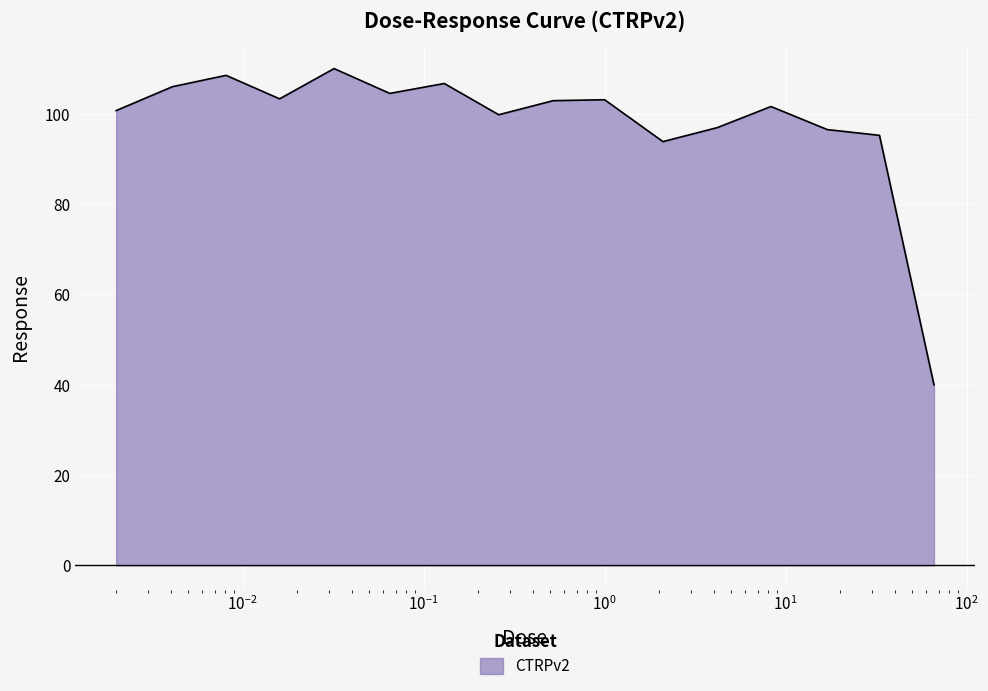

What is the maximum value shown in the chart?

110.0